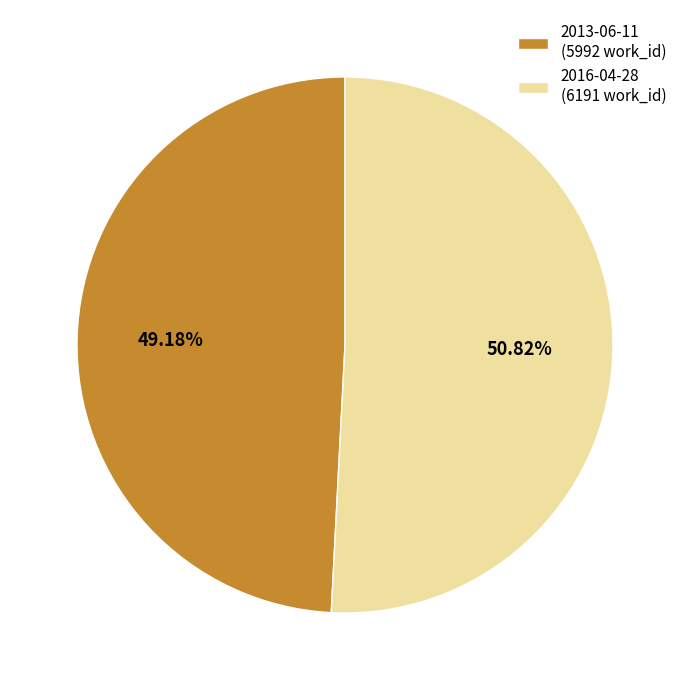

Count the number of slices in the pie.

2